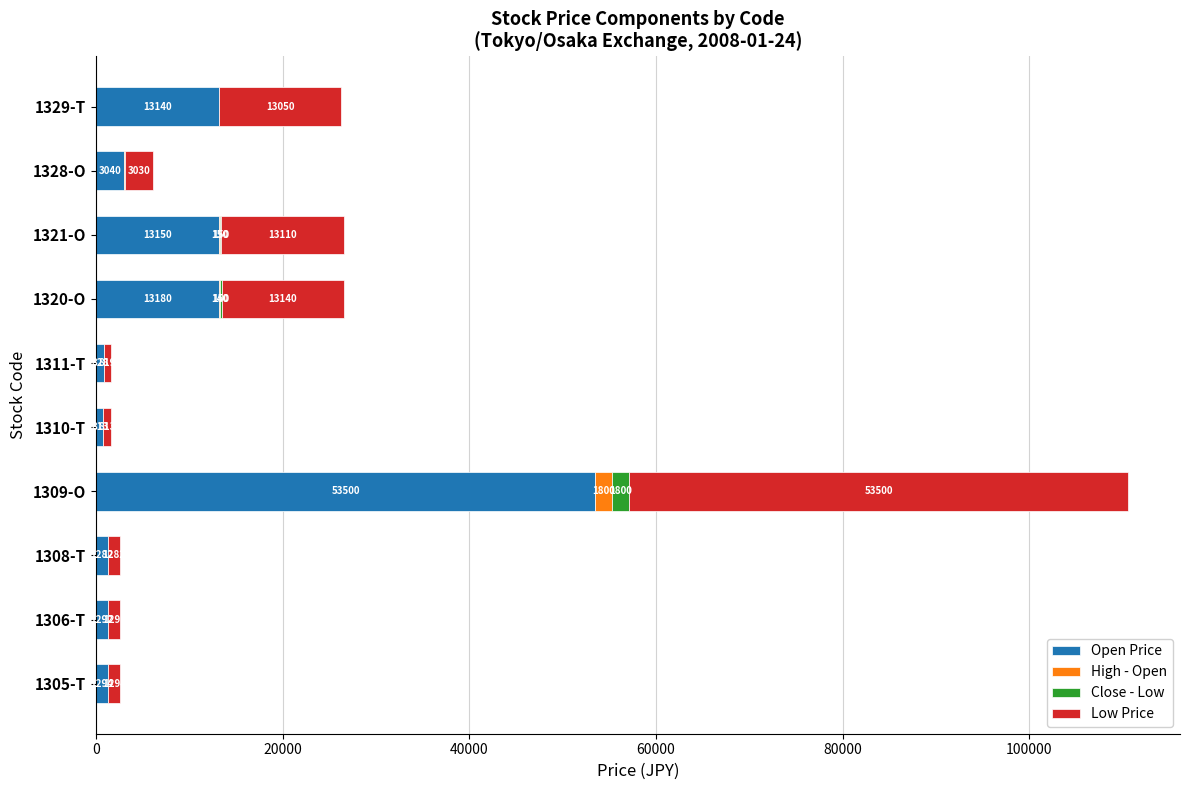

At which category is the sum across all series the highest?

1309-O